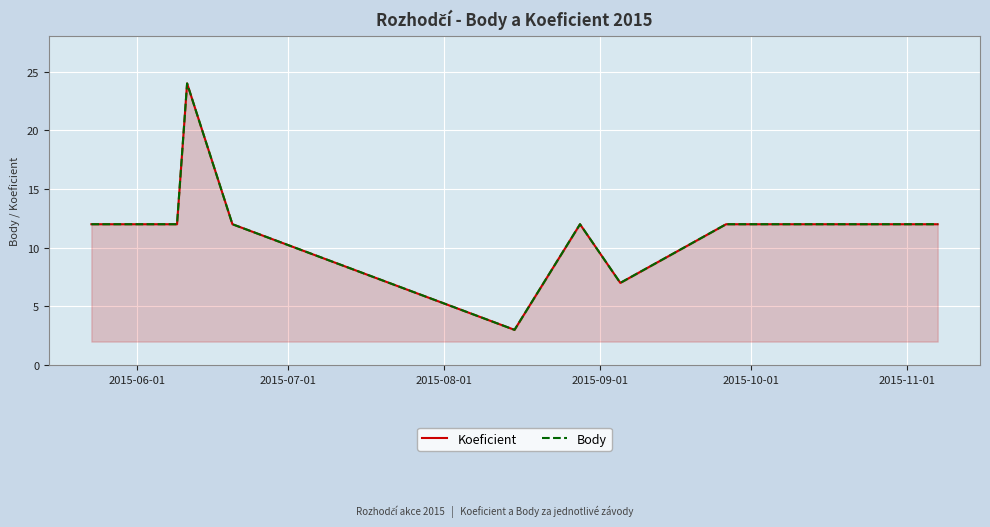

Reading left to right, extract all data points from this chart.

Koeficient: 12	12	24	12	3	12	7	12	12	12	12
Body: 12	12	24	12	3	12	7	12	12	12	12